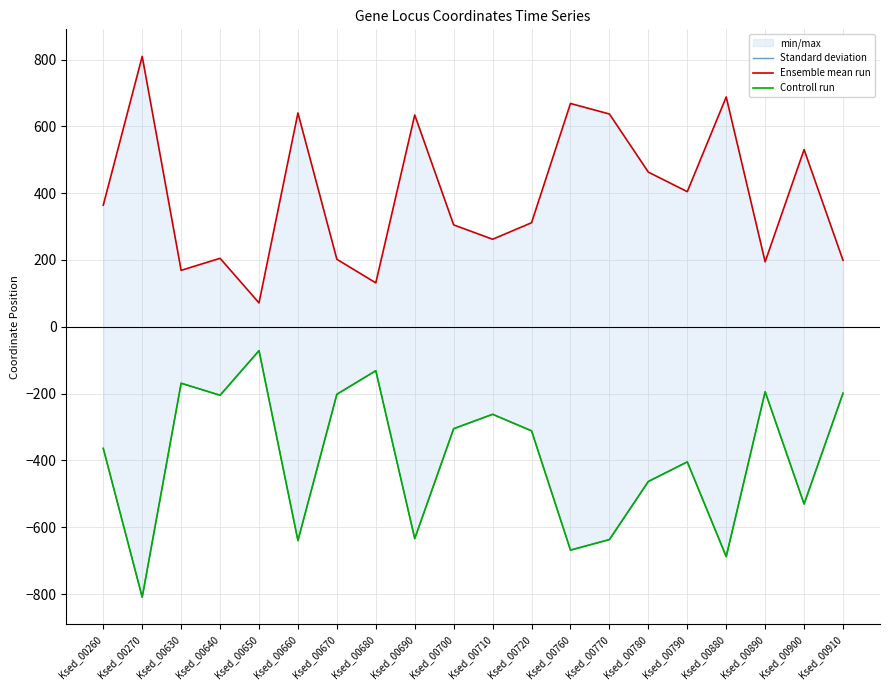

What is the difference between the Ensemble mean run values at Ksed_00900 and Ksed_00770?

106.5